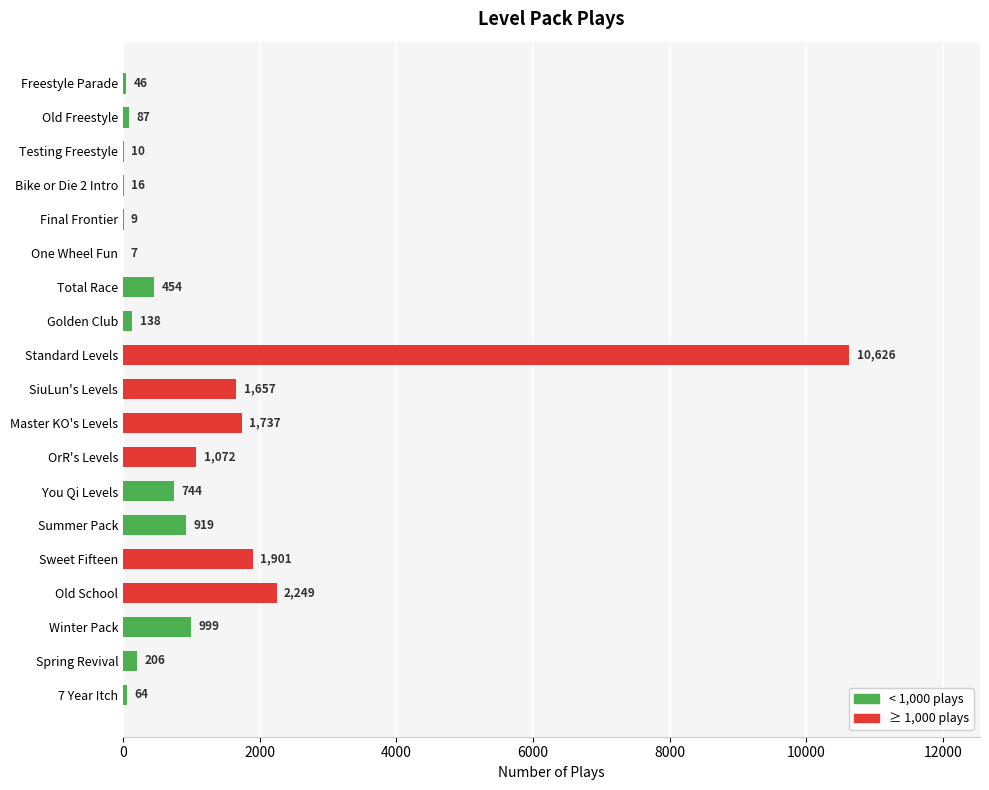

Are the bars horizontal?

Yes